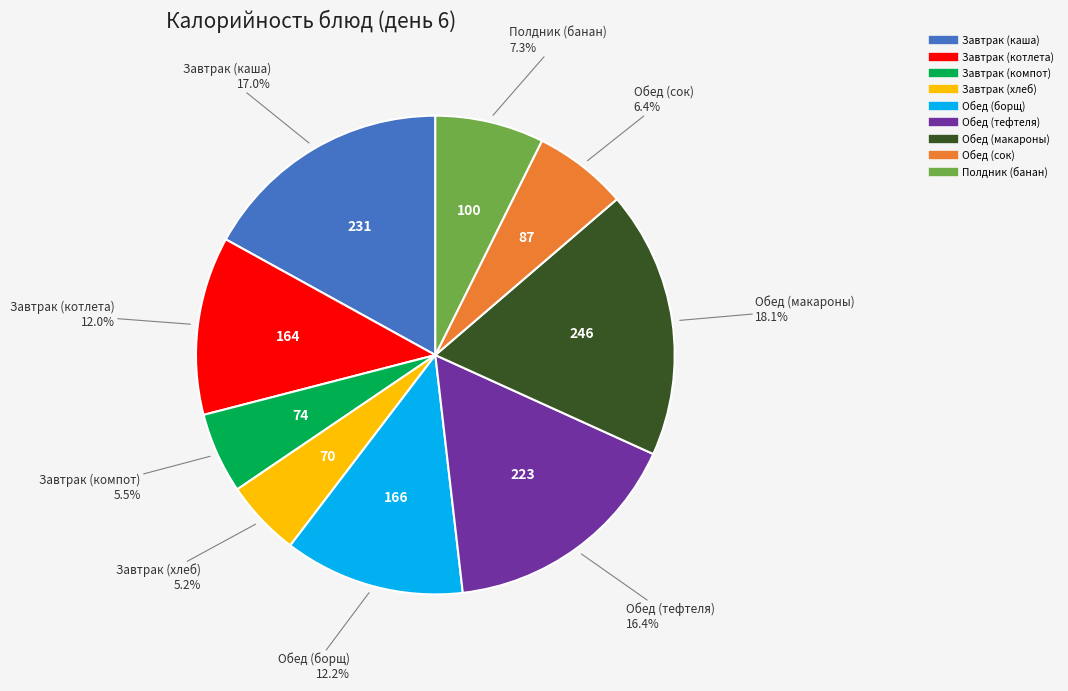

Which has a higher value, Завтрак (каша) or Завтрак (котлета)?

Завтрак (каша)